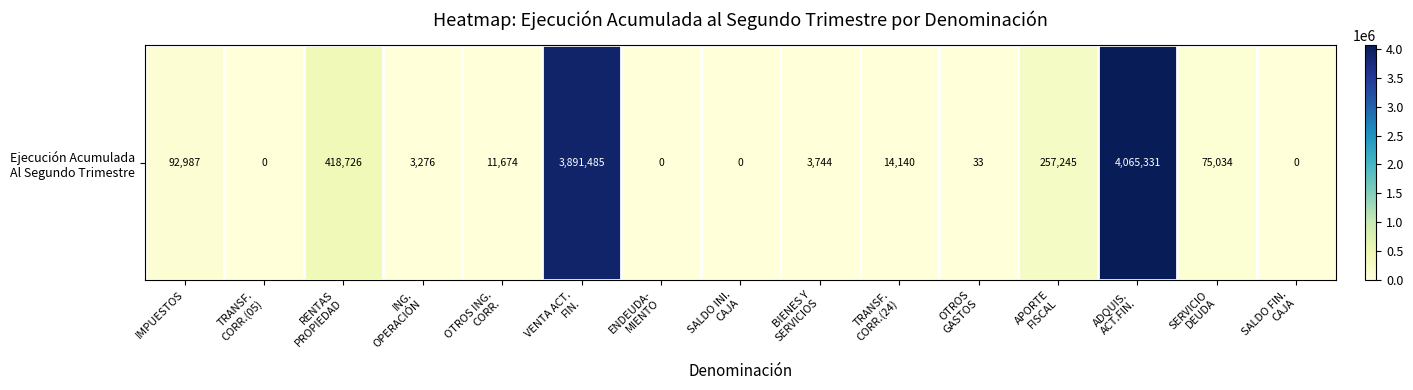

The chart shows a value of 75034 at SERVICIO
DEUDA. True or false?

True